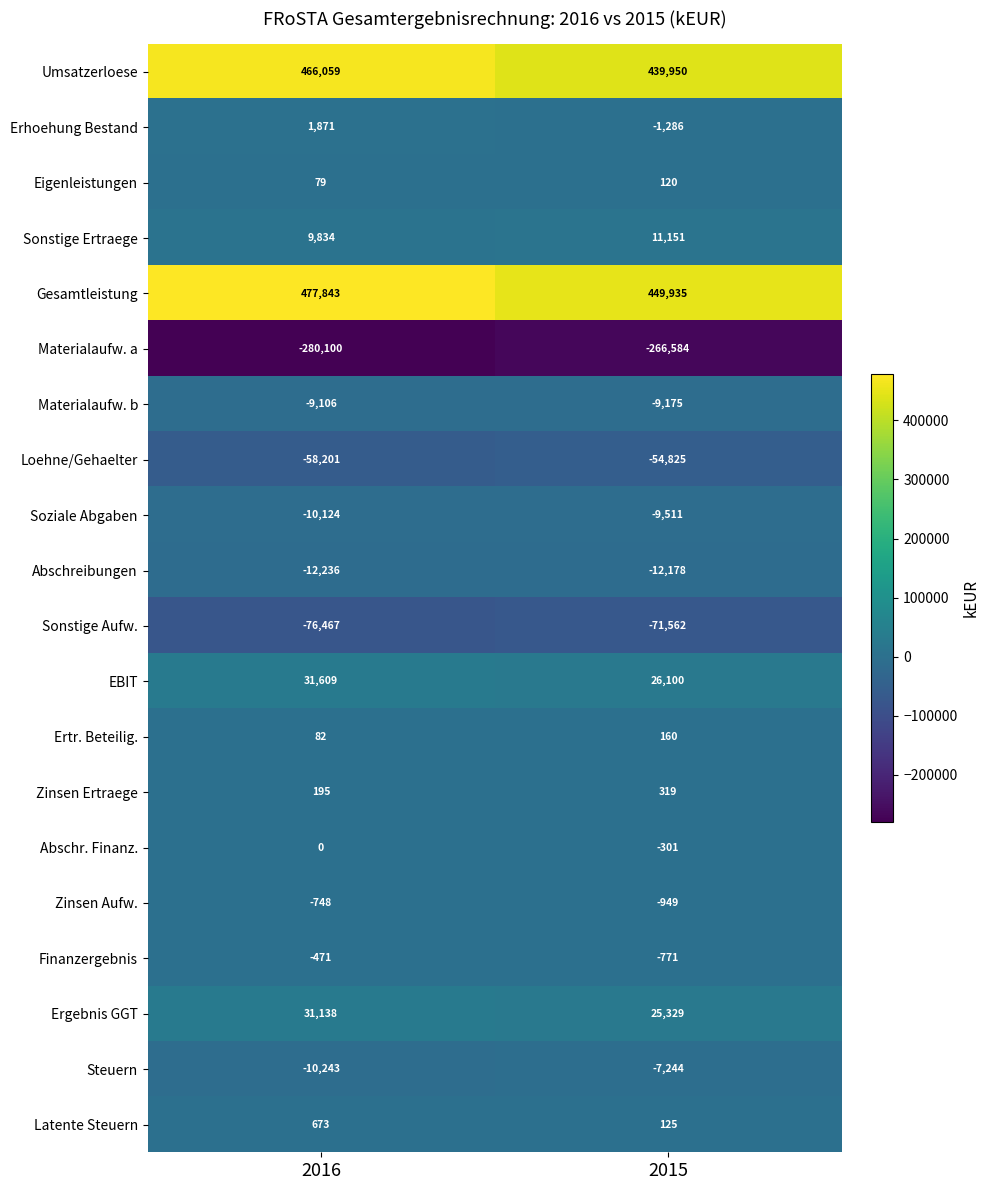

The EBIT series shows 26100 at 2015. True or false?

True